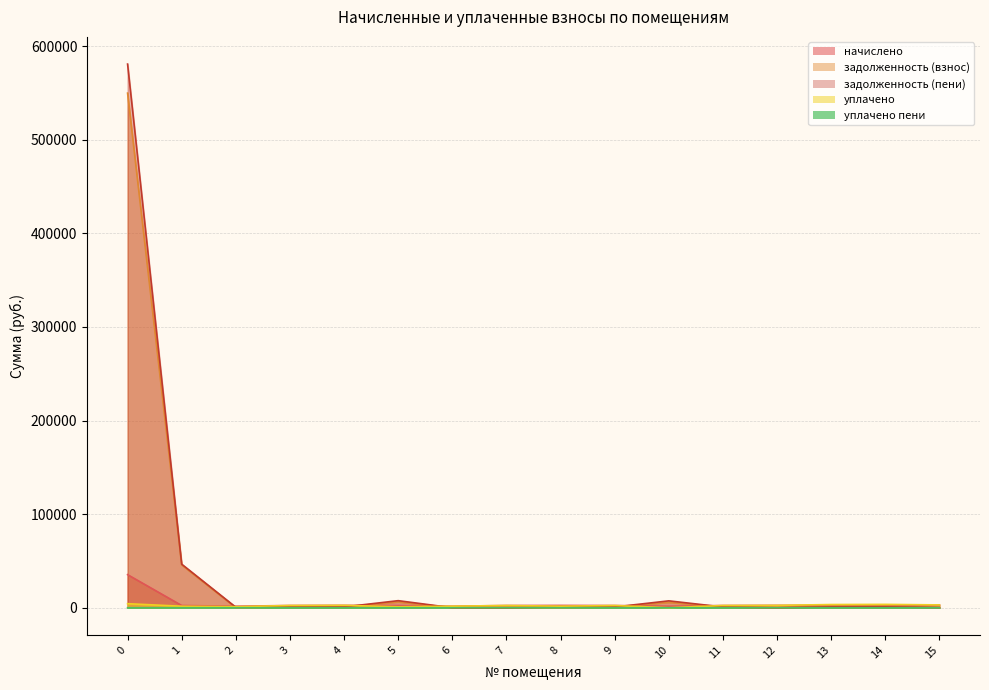

Reading left to right, transcribe all the data shown in this chart.

начислено: 0=35351.0	1=2356.0	2=1618.6	3=2356.0	4=2514.5	5=2337.6	6=1629.7	7=2348.6	8=2466.6	9=2341.3	10=1603.9	11=2344.9	12=2492.4	13=2551.4	14=2680.4	15=2997.5
задолженность (взнос): 0=549856.8	1=45766.6	2=0.0	3=785.3	4=838.2	5=6193.7	6=0.0	7=0.0	8=0.0	9=780.4	10=5729.6	11=781.6	12=0.0	13=1700.9	14=1787.0	15=230.9
задолженность (пени): 0=580892.9	1=46551.9	2=539.5	3=785.3	4=838.2	5=7531.2	6=0.0	7=0.0	8=822.2	9=780.4	10=7333.5	11=781.6	12=0.0	13=850.5	14=893.5	15=230.9
уплачено: 0=4314.9	1=1570.7	2=1079.1	3=2356.0	4=2514.5	5=1000.0	6=1629.7	7=2348.6	8=1644.4	9=2341.3	10=0.0	11=2344.9	12=2492.4	13=3401.9	14=3573.9	15=2997.5
уплачено пени: 0=0.0	1=0.0	2=0.0	3=0.0	4=0.0	5=0.0	6=0.0	7=0.0	8=0.0	9=0.0	10=0.0	11=0.0	12=0.0	13=3.4	14=0.0	15=0.0